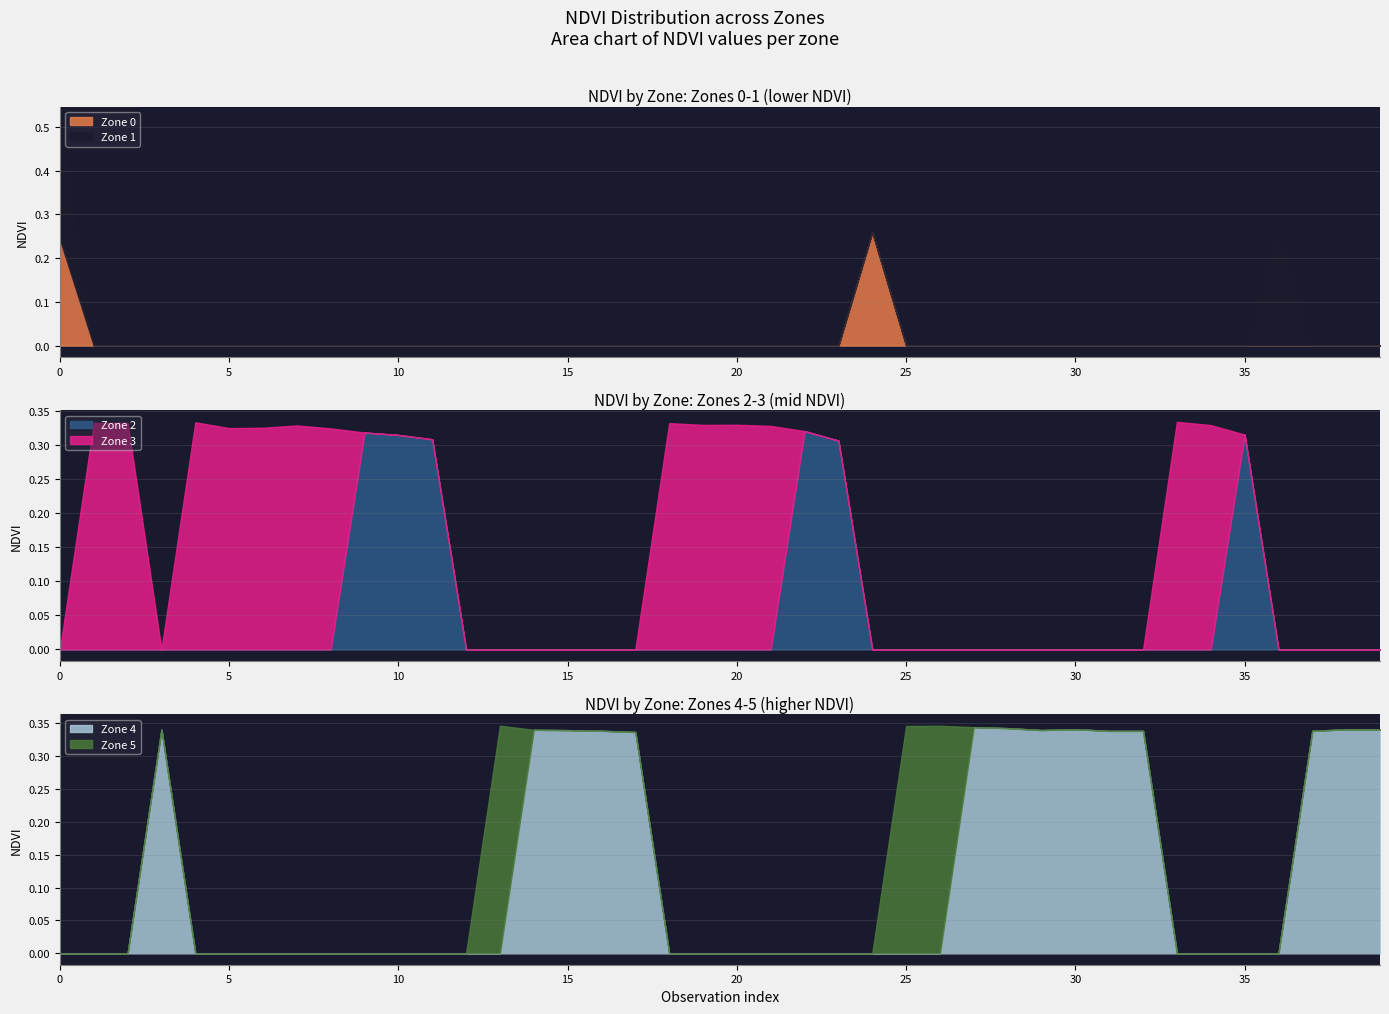

At which label does Zone 1 reach its minimum?

1